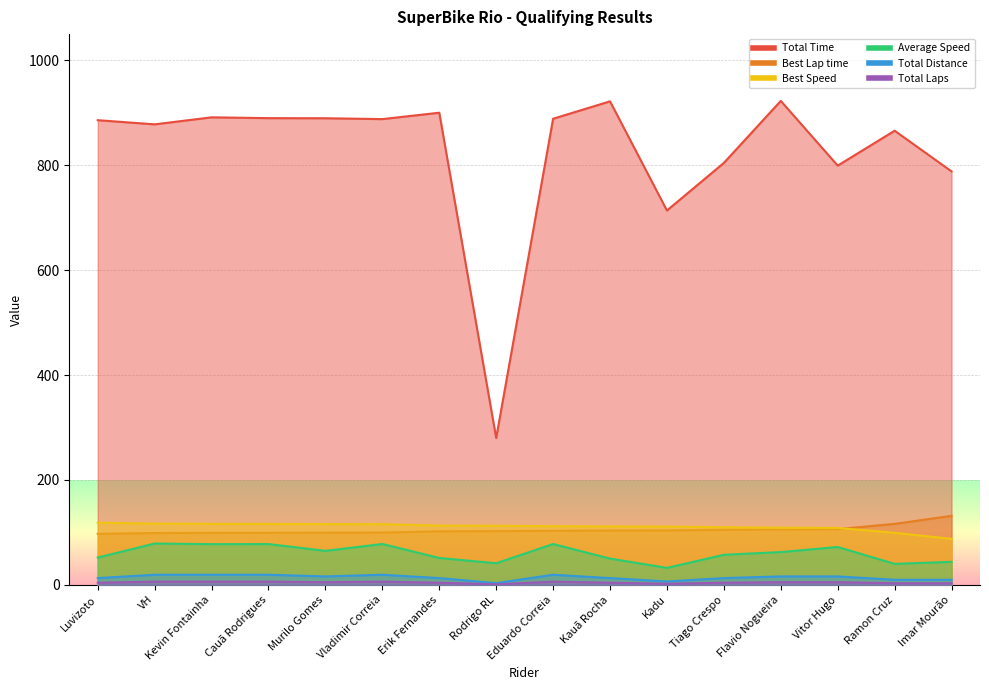

True or false: Best Lap time has more than 2 points higher than both neighbors.

False